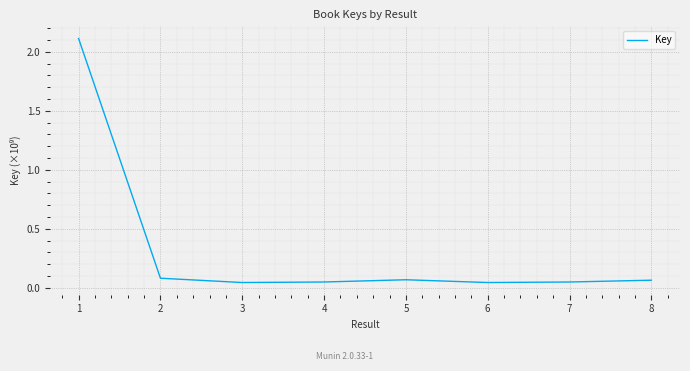

Between 4 and 1, which is larger?

1